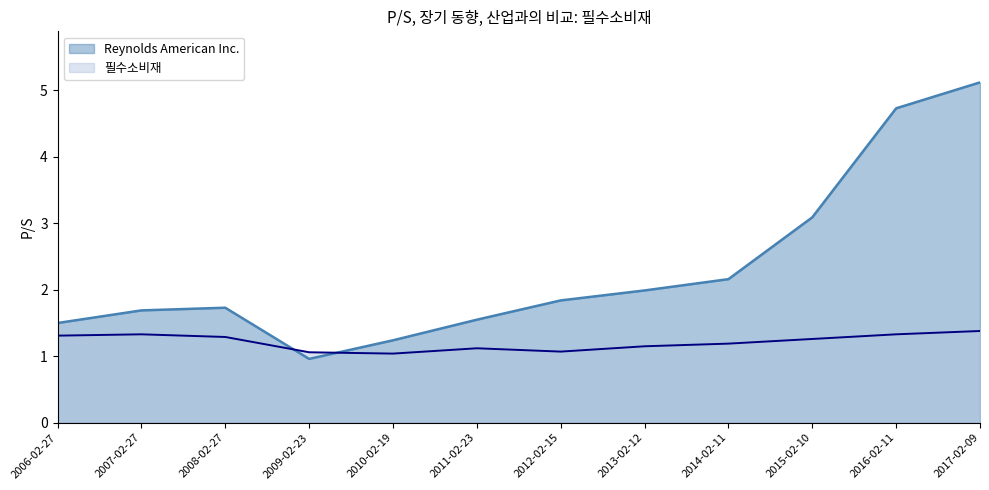

What is the maximum value for Reynolds American Inc.?

5.1